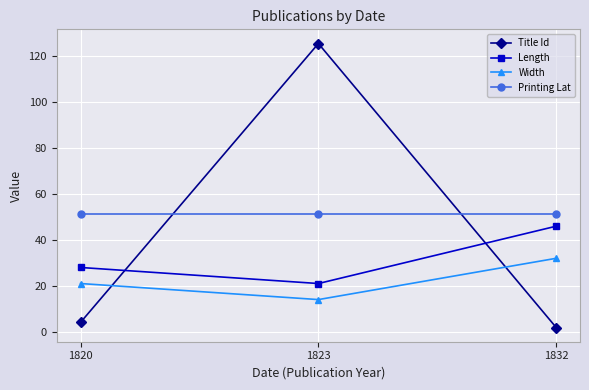

Reading left to right, what are all the values shown in this chart?

Title Id: 4.1	125.6	1.8
Length: 28.0	21.0	46.0
Width: 21.0	14.0	32.0
Printing Lat: 51.5	51.5	51.5